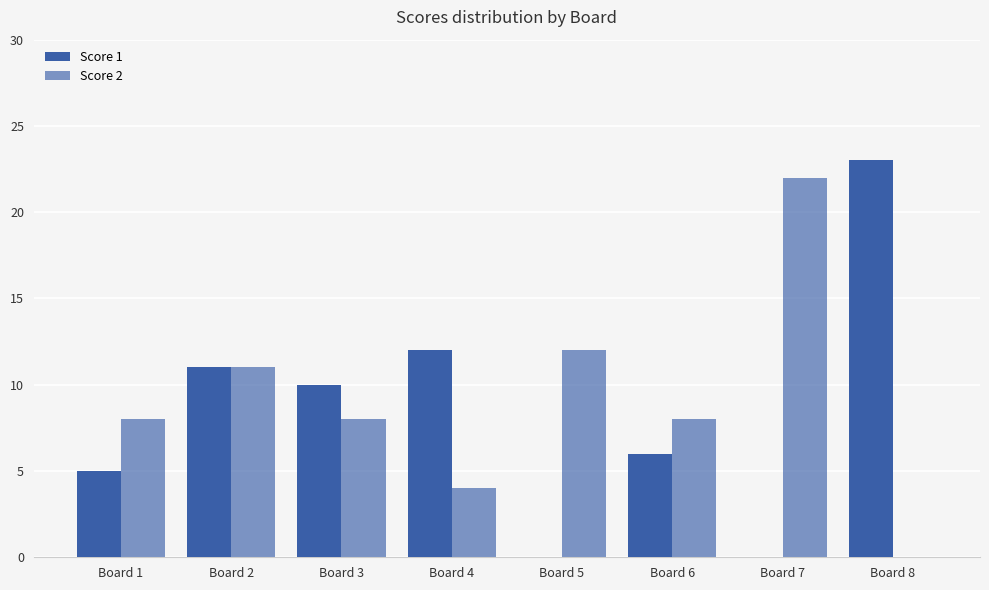

What is the sum of the Score 2 values at Board 3 and Board 2?

19